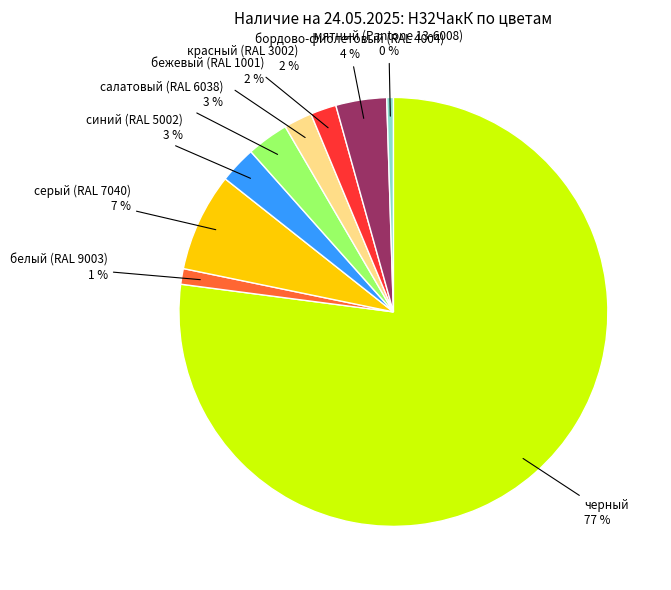

To the nearest percent, what is the average slice percentage?

11%